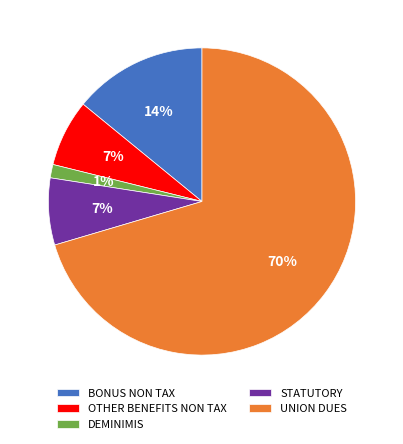

True or false: STATUTORY accounts for 1% of the total.

False